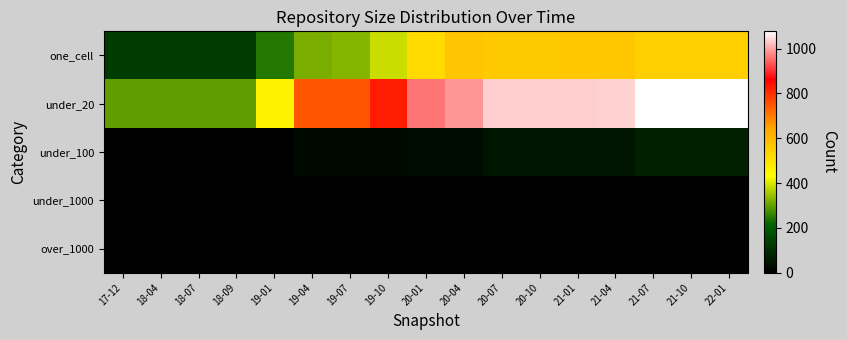

Reading right to left, transcribe all the data shown in this chart.

one_cell: 22-01=544	21-10=544	21-07=544	21-04=563	21-01=563	20-10=559	20-07=559	20-04=570	20-01=516	19-10=387	19-07=330	19-04=318	19-01=245	18-09=130	18-07=129	18-04=129	17-12=129
under_20: 22-01=1077	21-10=1077	21-07=1077	21-04=1039	21-01=1037	20-10=1036	20-07=1036	20-04=988	20-01=961	19-10=823	19-07=750	19-04=749	19-01=462	18-09=298	18-07=298	18-04=298	17-12=298
under_100: 22-01=70	21-10=70	21-07=70	21-04=48	21-01=48	20-10=48	20-07=48	20-04=29	20-01=28	19-10=22	19-07=22	19-04=22	19-01=3	18-09=0	18-07=0	18-04=0	17-12=0
under_1000: 22-01=0	21-10=0	21-07=0	21-04=0	21-01=0	20-10=0	20-07=0	20-04=0	20-01=0	19-10=0	19-07=0	19-04=0	19-01=0	18-09=0	18-07=0	18-04=0	17-12=0
over_1000: 22-01=0	21-10=0	21-07=0	21-04=0	21-01=0	20-10=0	20-07=0	20-04=0	20-01=0	19-10=0	19-07=0	19-04=0	19-01=0	18-09=0	18-07=0	18-04=0	17-12=0